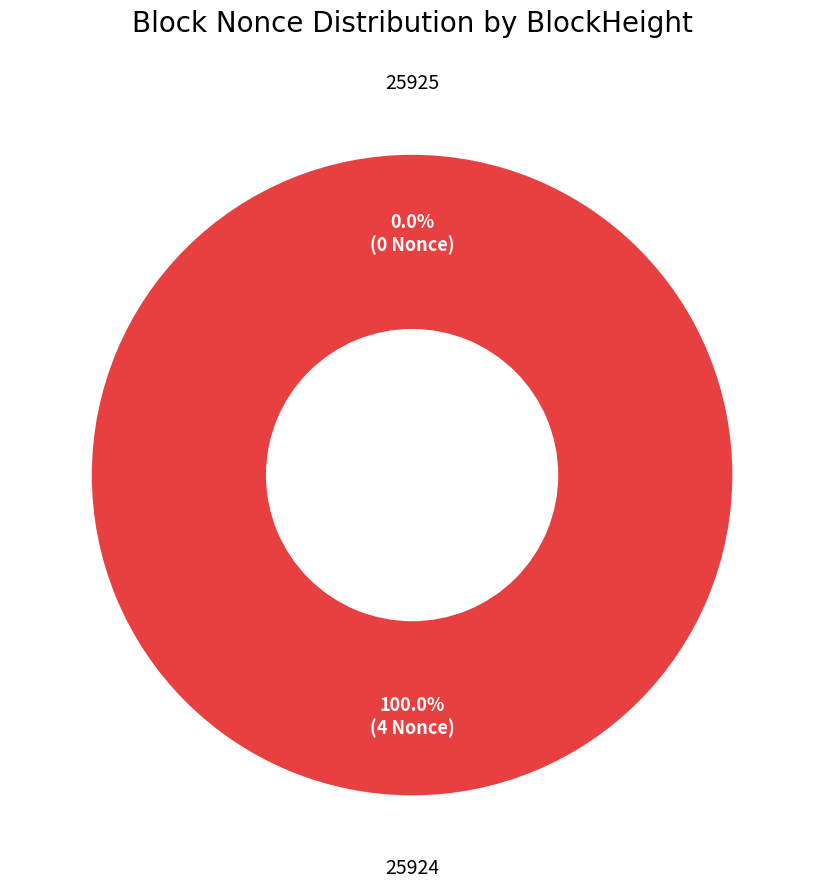

To the nearest percent, what is the combined percentage of 25924 and 25925?

100%